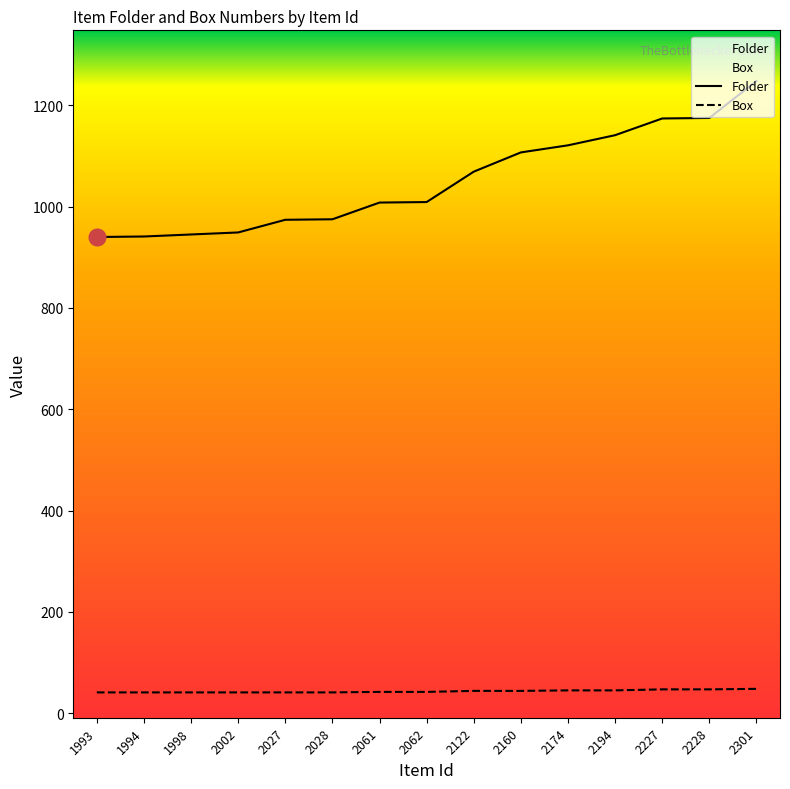

At which category is the sum across all series the highest?

2301